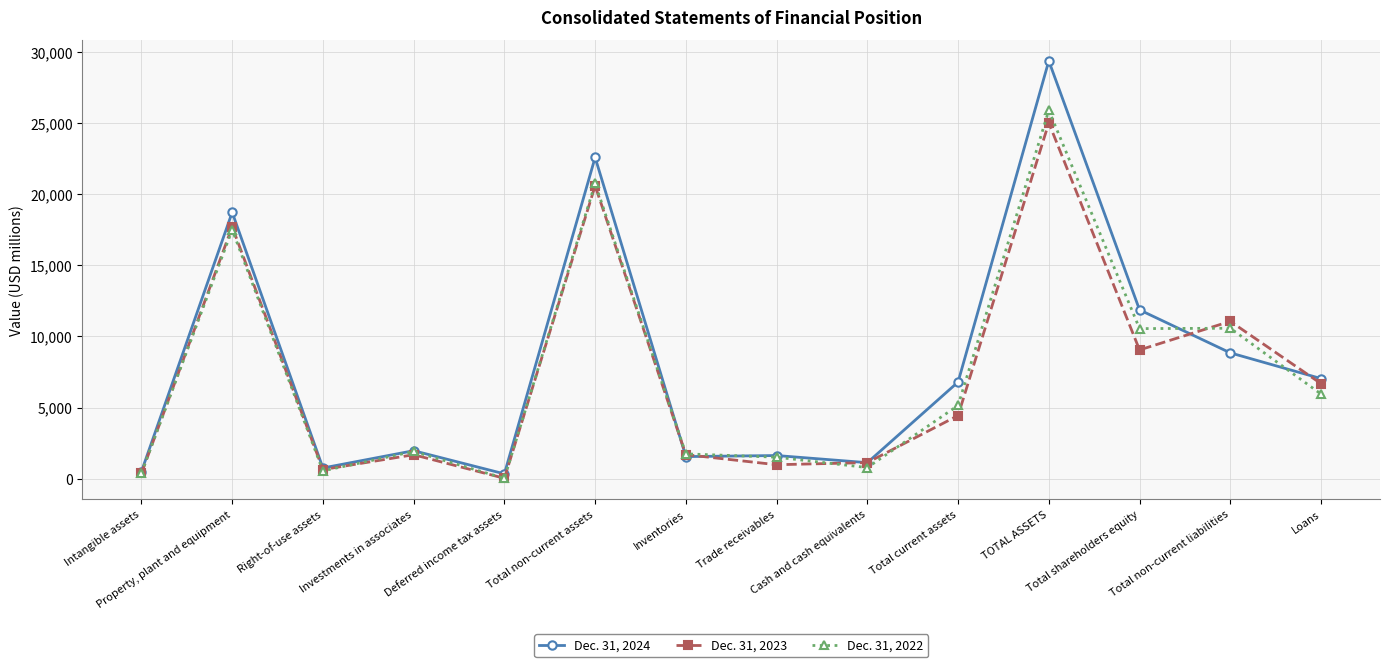

Which label corresponds to the smallest value in the chart?

Deferred income tax assets